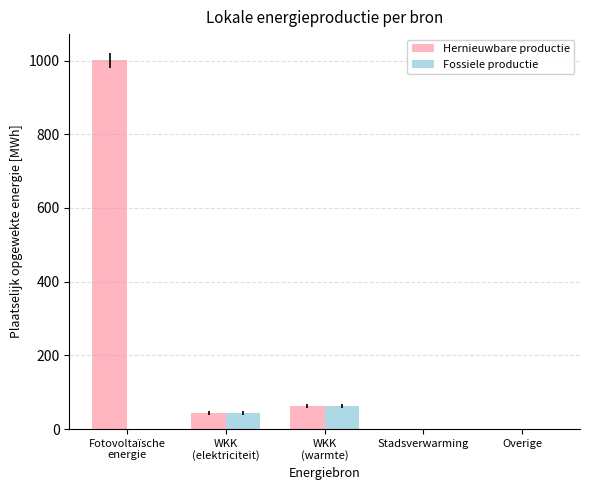

At which label is Hernieuwbare productie closest to 500?

WKK
(warmte)